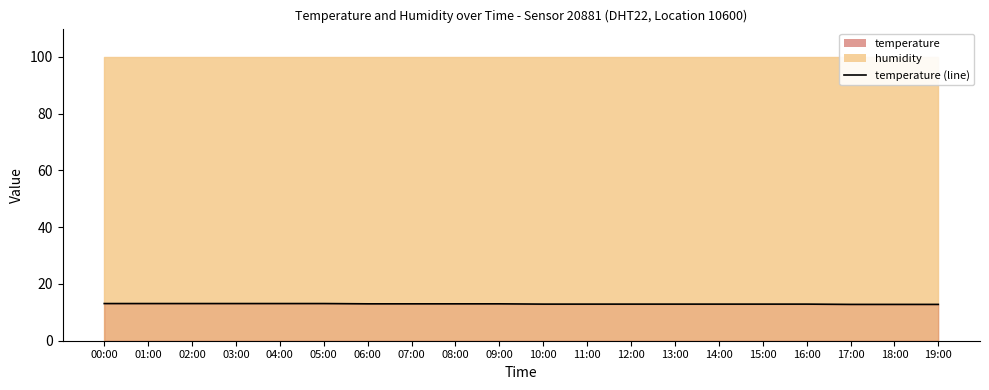

Where is the data nearest to the value 12?

17:00